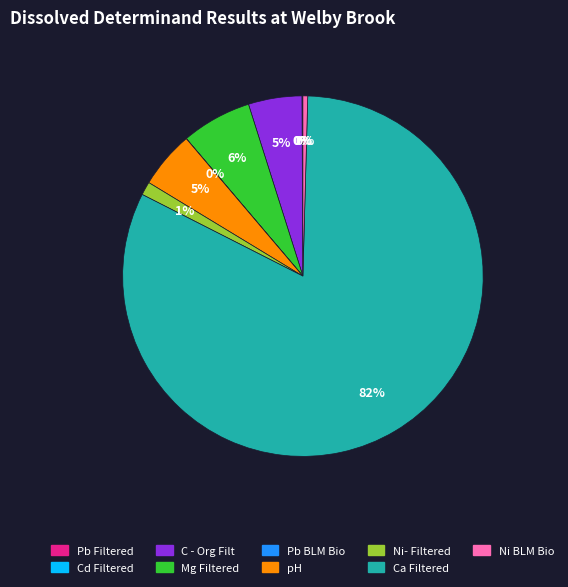

Which has a higher value, Ca Filtered or Ni BLM Bio?

Ca Filtered